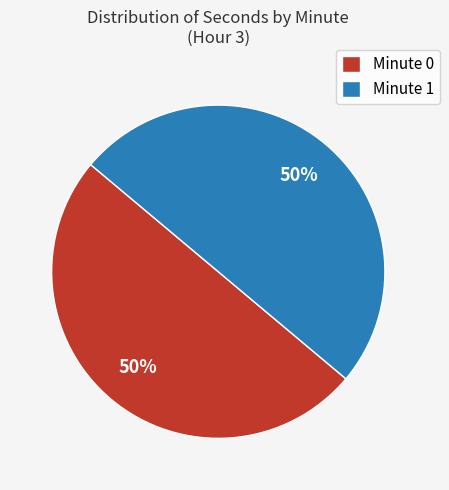

To the nearest percent, what percentage of the pie is Minute 0?

50%